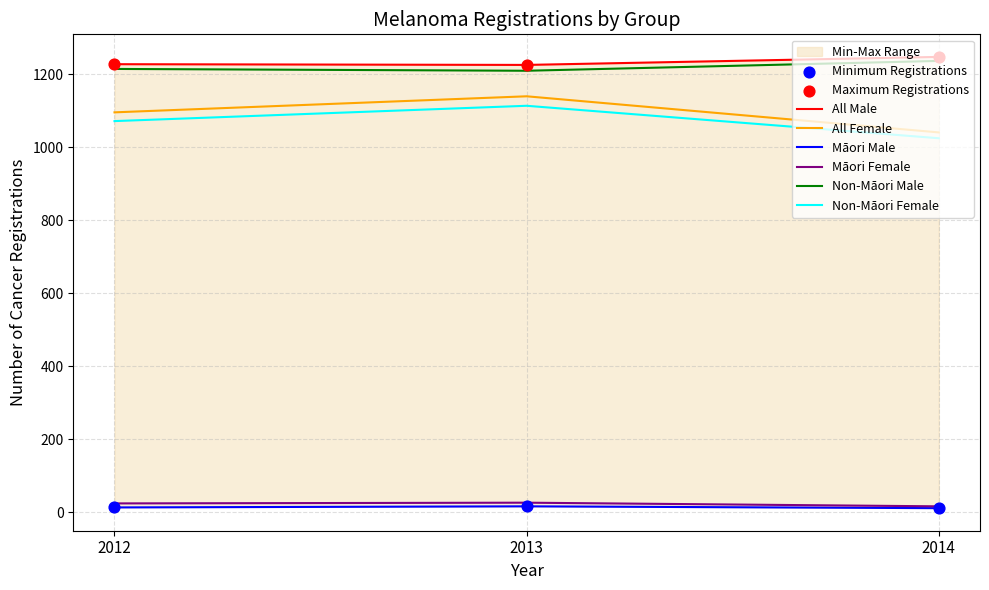

Which series contains the lowest Y value?

Maori_Male